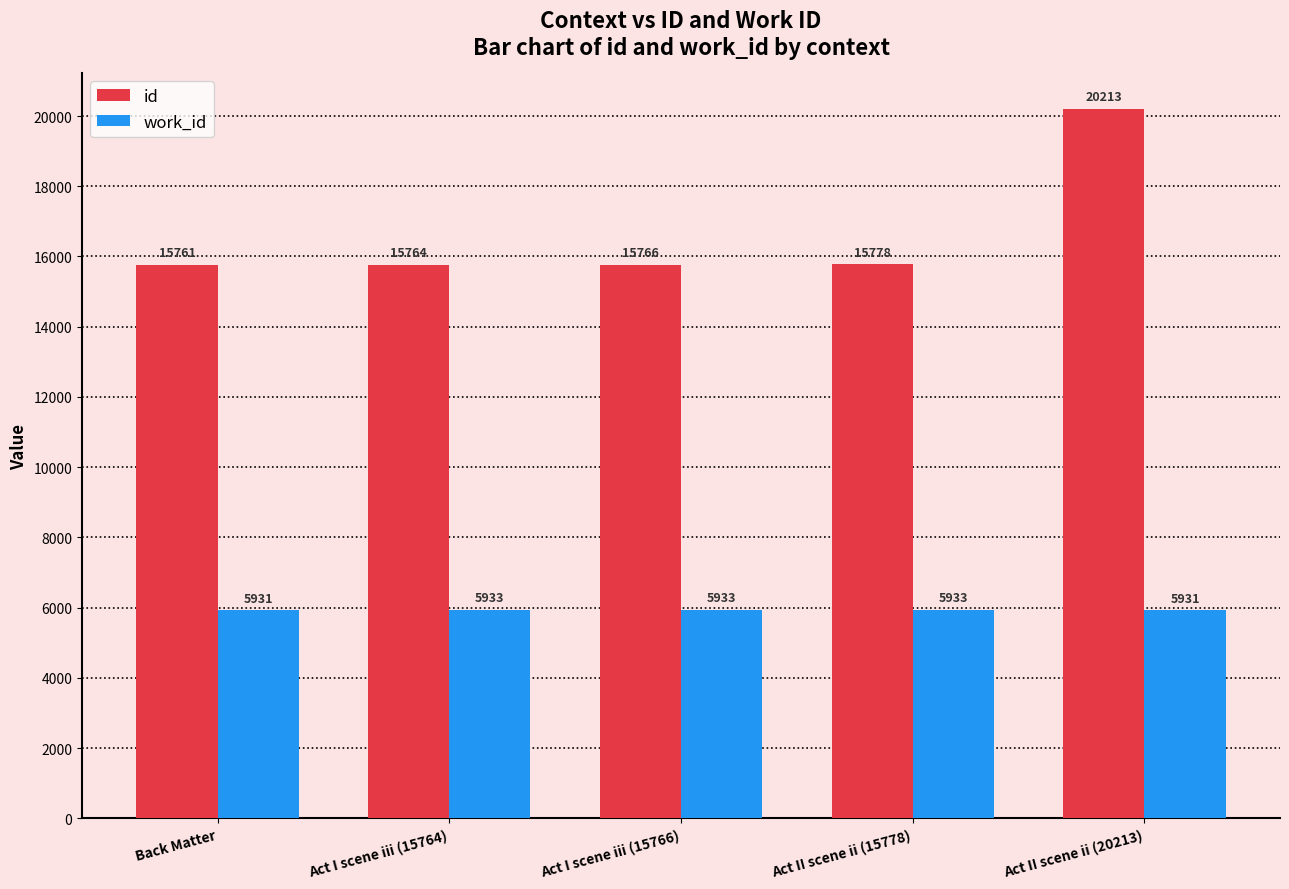

Does the chart contain any negative values?

No